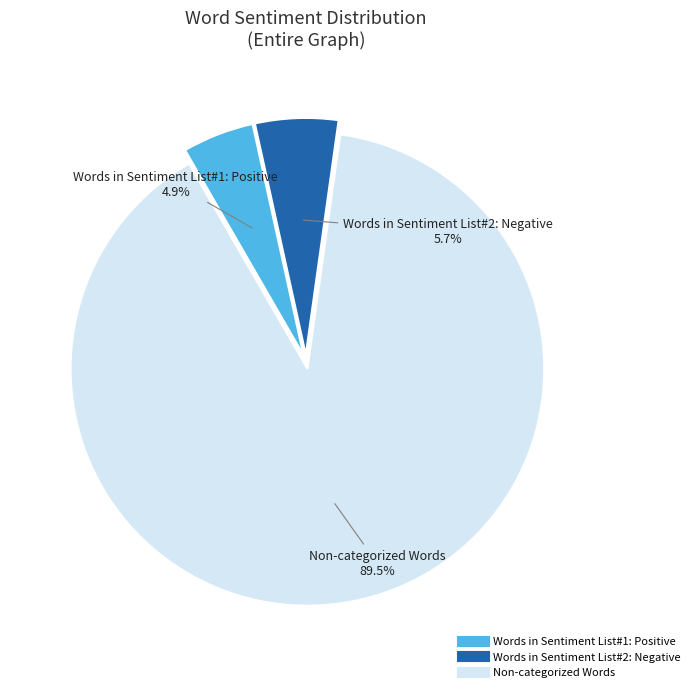

How much of the chart is everything except Words in Sentiment List#1: Positive?

95.1%